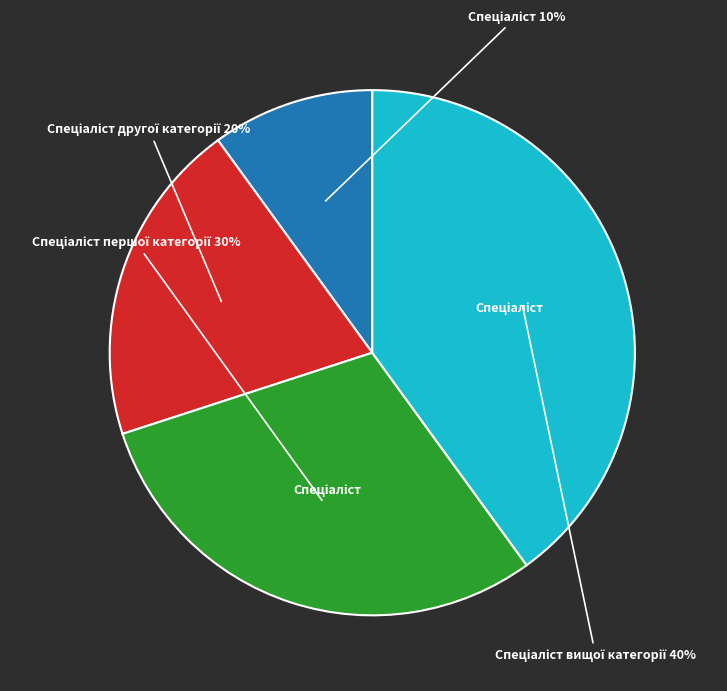

How many segments does this pie chart have?

4